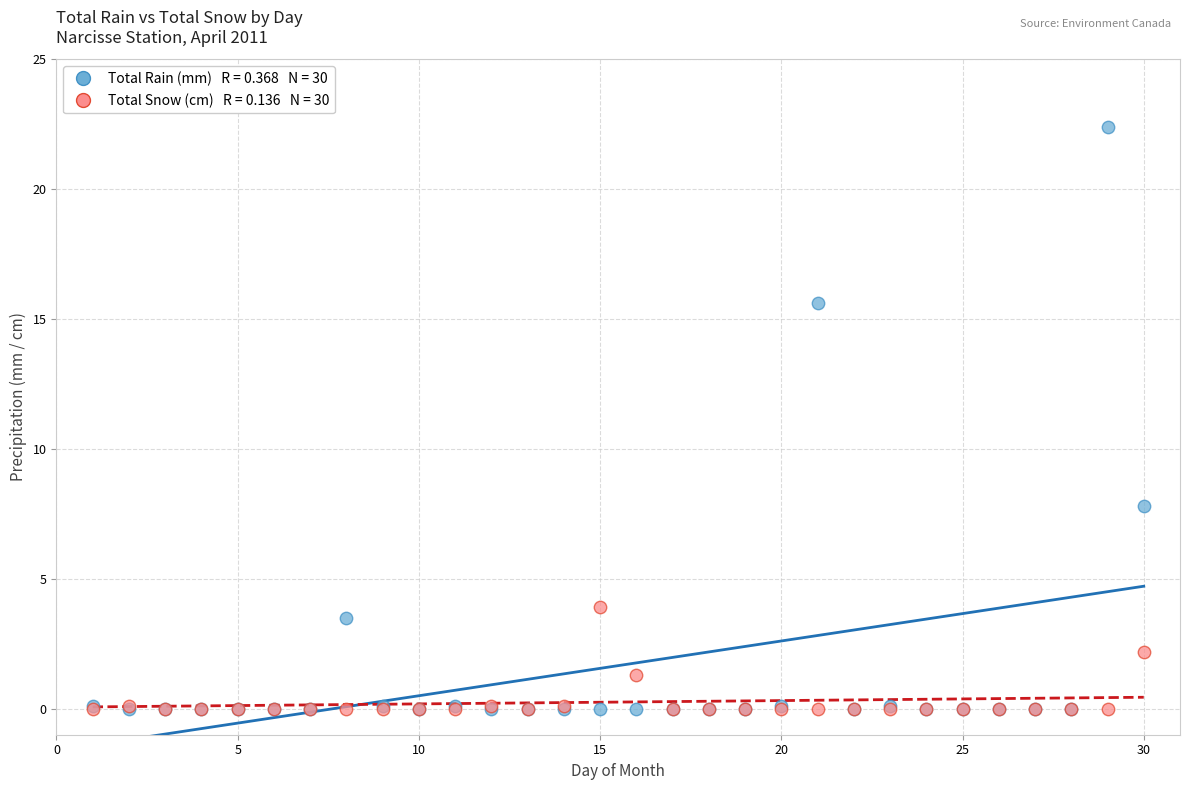

Across all series, what Y value is closest to 11?

7.8